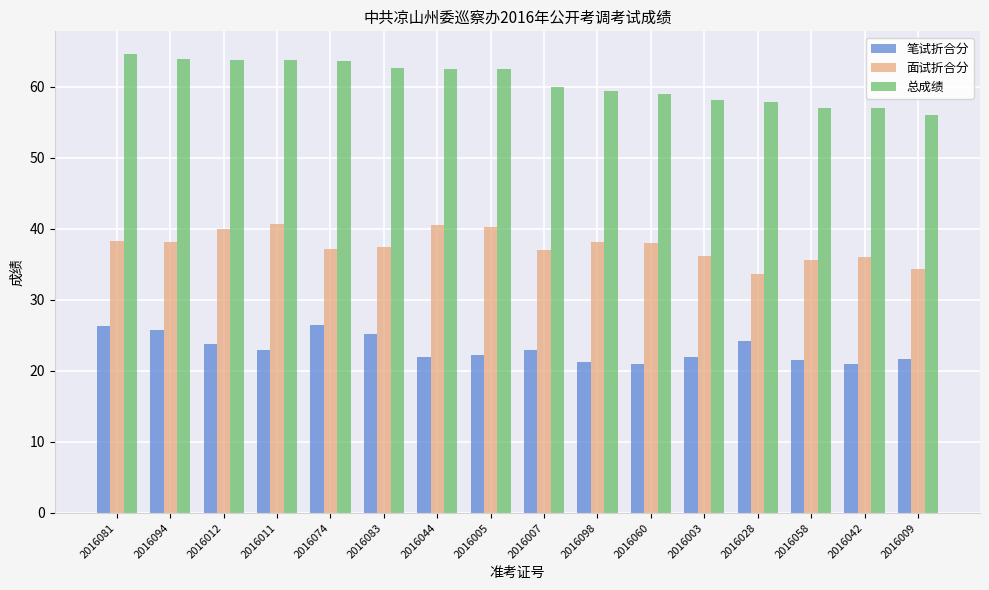

How many bars are there in each group?

3